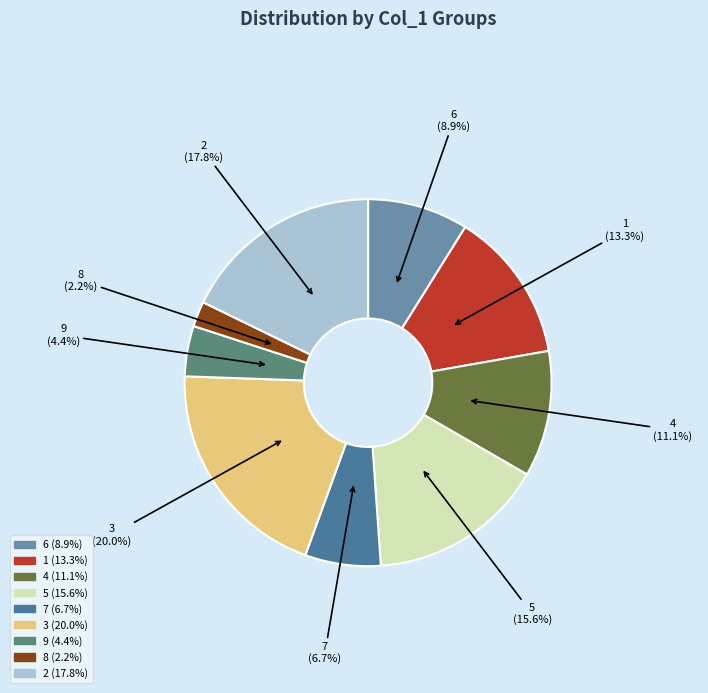

True or false: 2 accounts for 11% of the total.

False